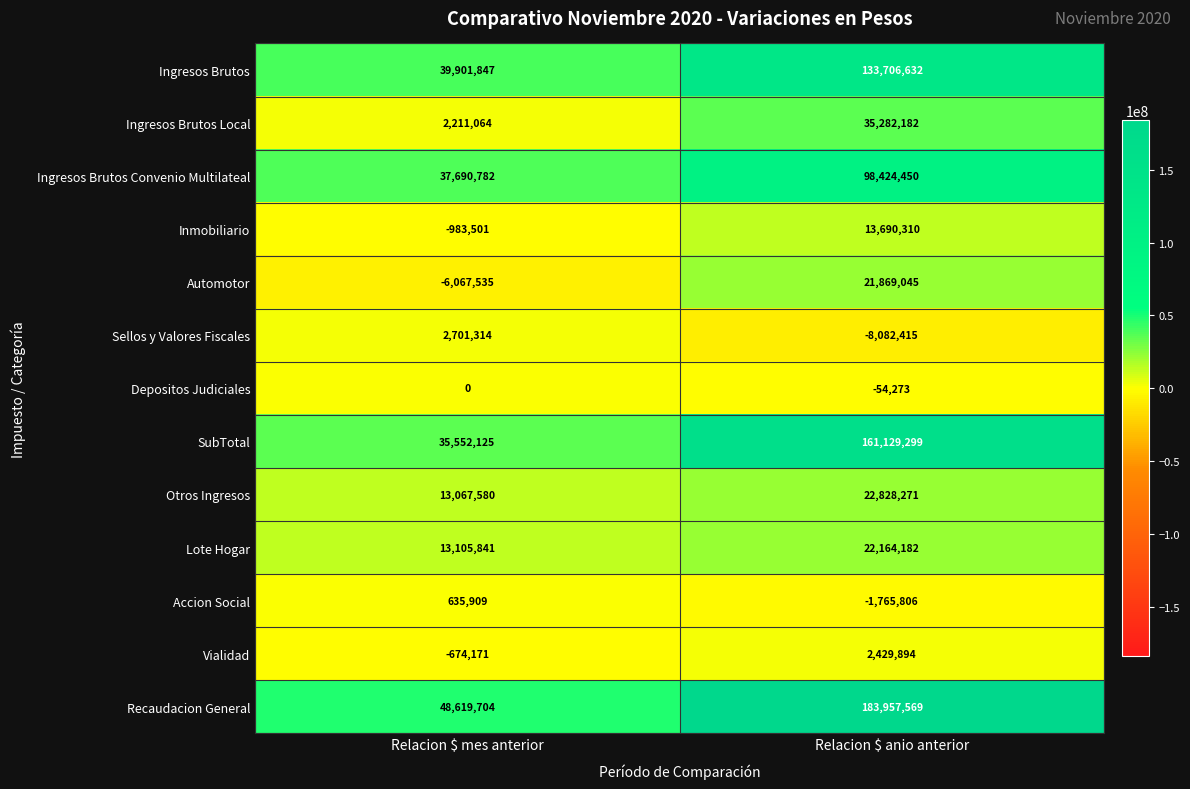

Which series has the largest range (max minus min)?

Recaudacion General